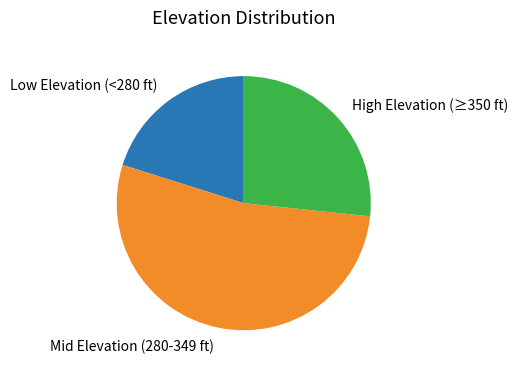

Is there any slice that represents more than half of the pie?

Yes